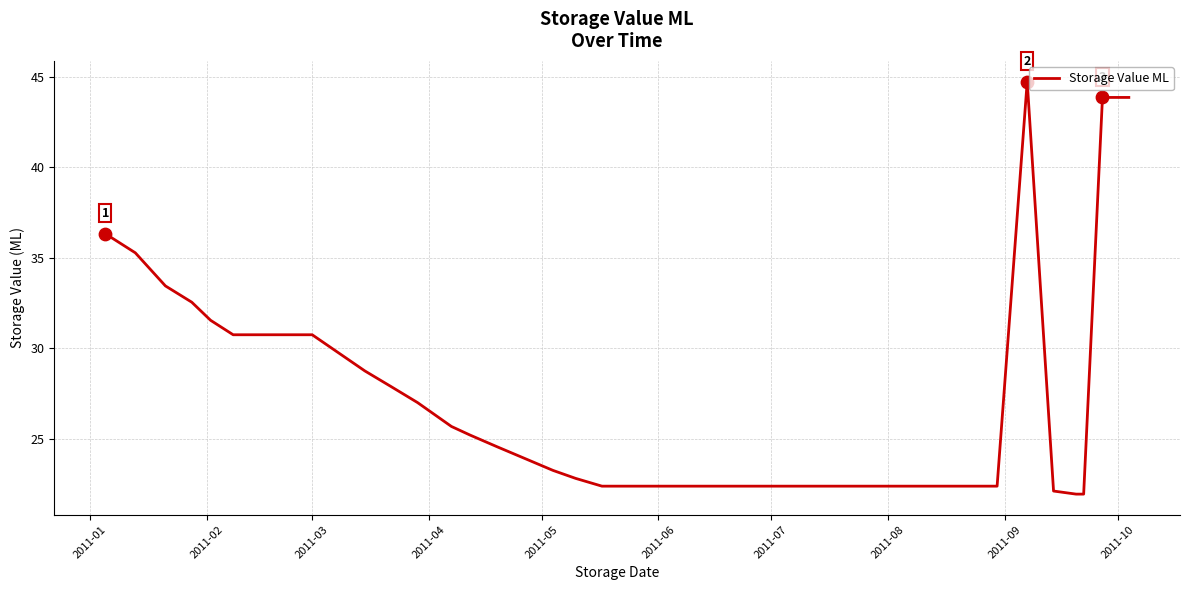

What is the smallest value displayed?

21.9